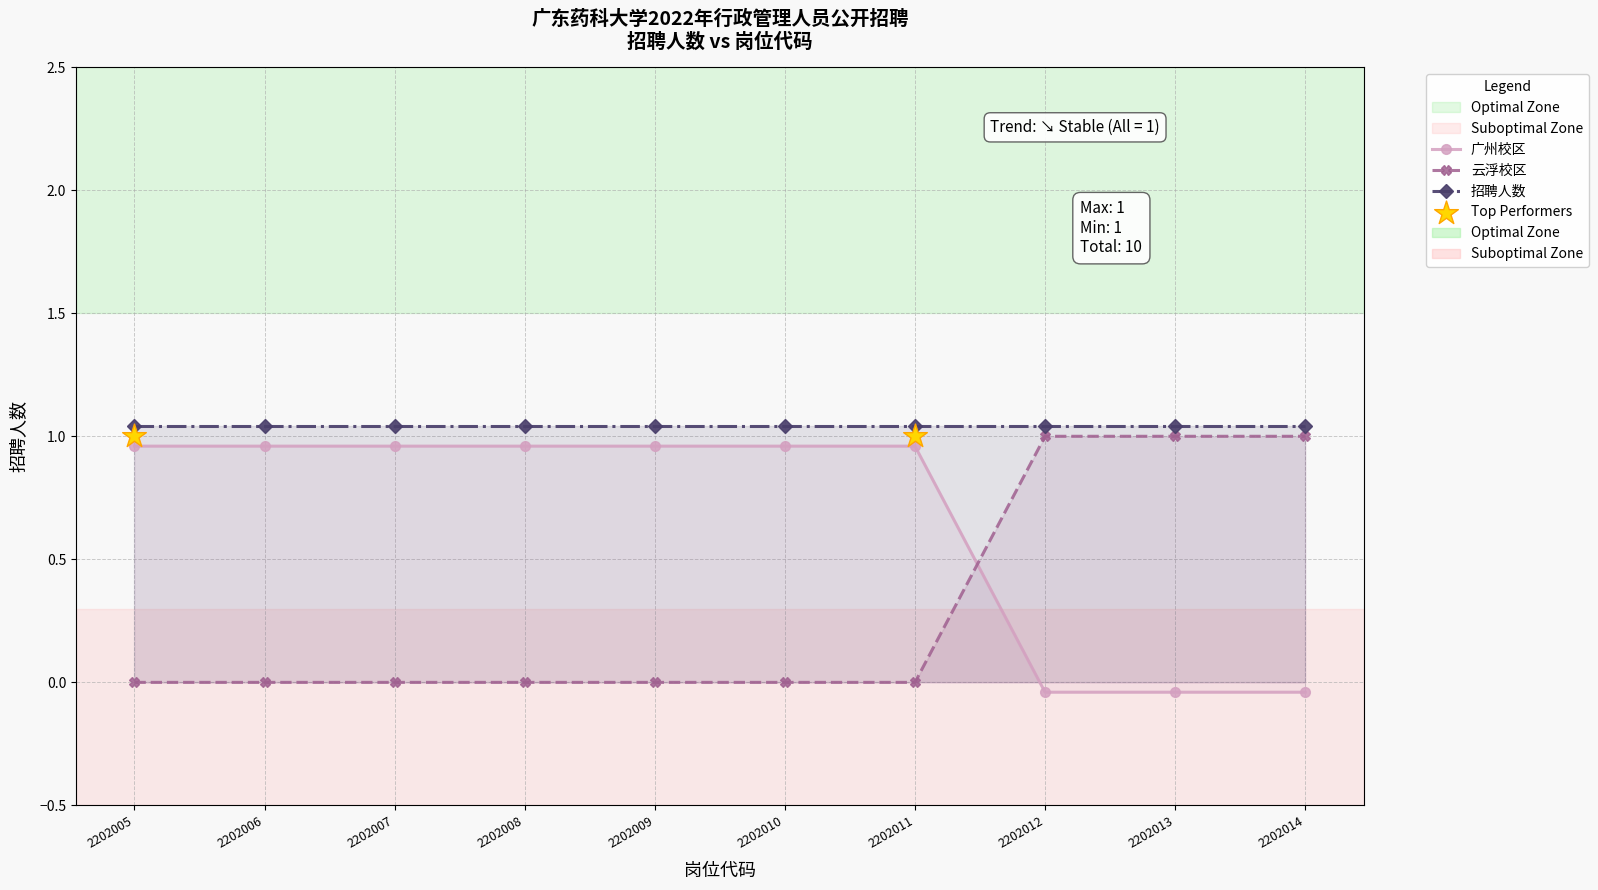

Which series reaches the minimum Y coordinate?

广州校区